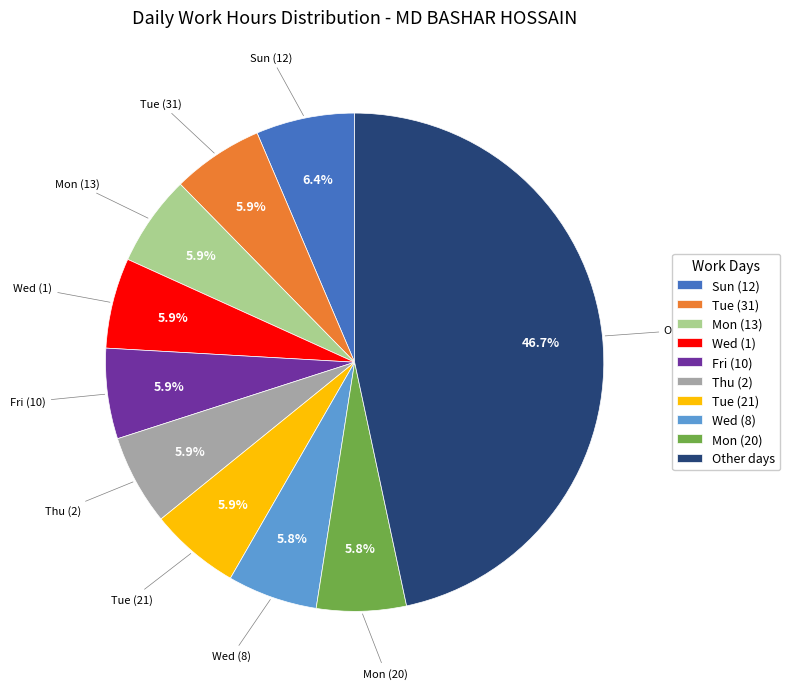

Approximately how many times larger is the value at Tue (31) compared to Thu (2)?

1.0